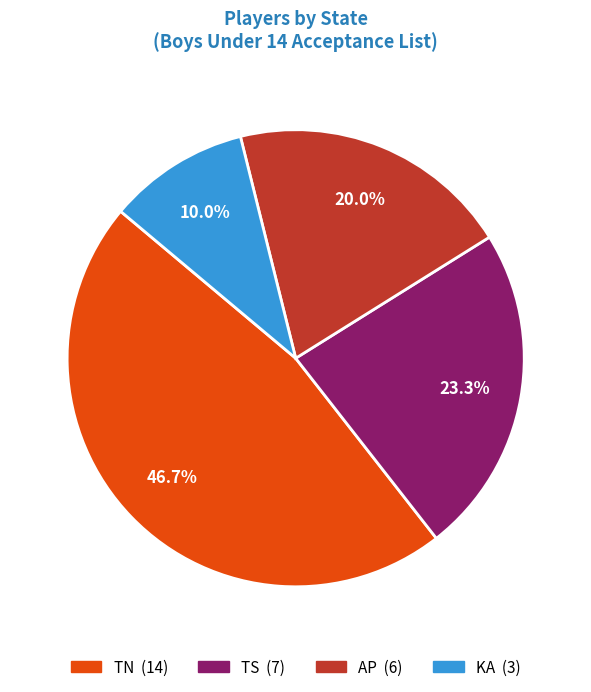

To the nearest percent, what percentage of the pie is AP?

20%